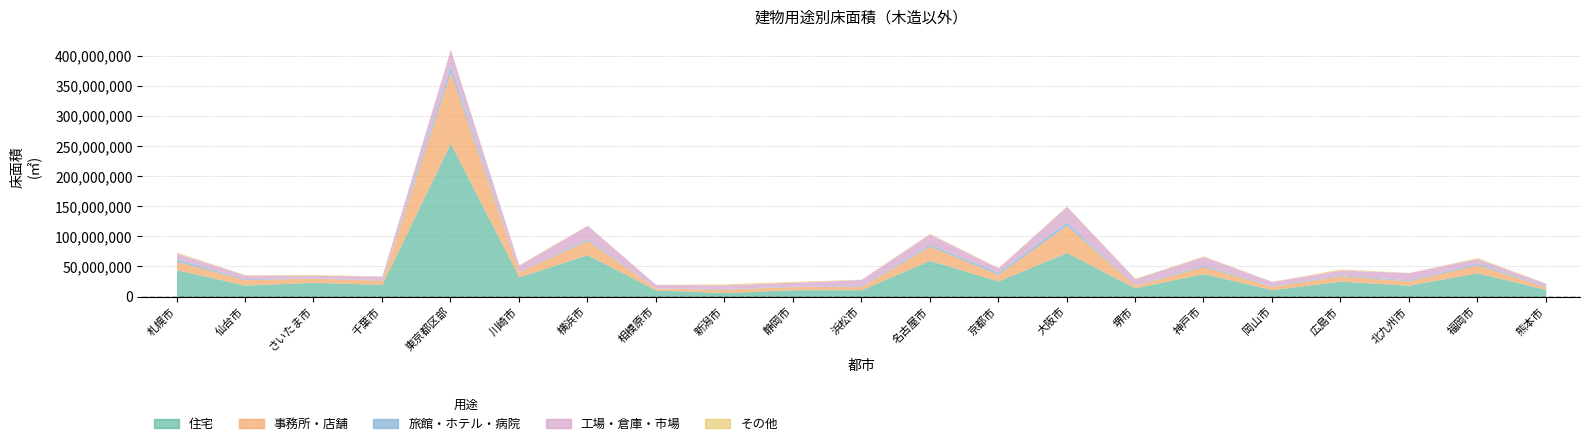

The 工場・倉庫・市場 series shows 6314628 at 堺市. True or false?

False